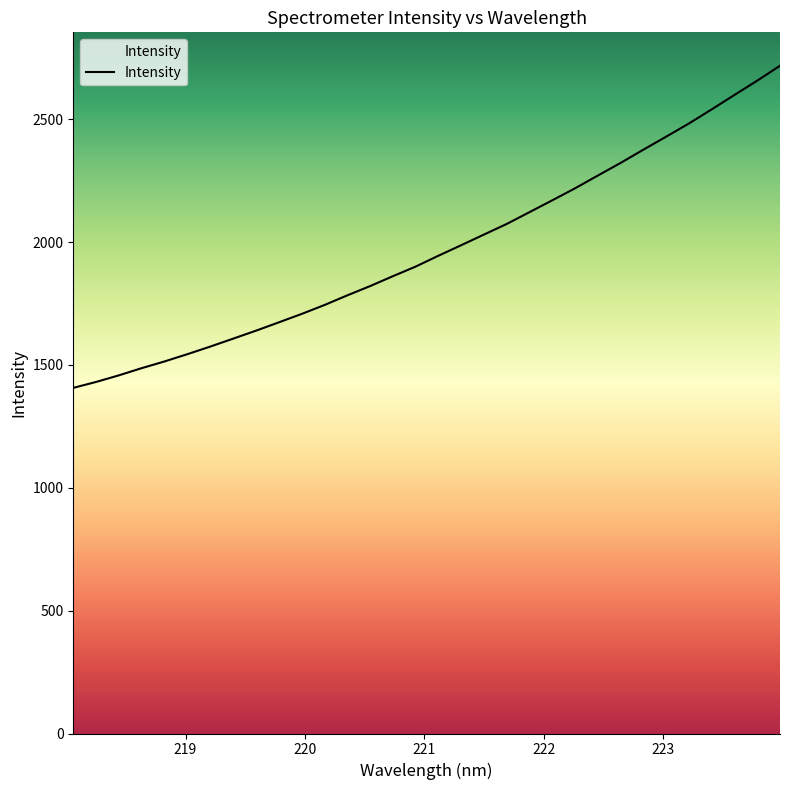

What is the difference between the maximum and minimum values?

1311.1